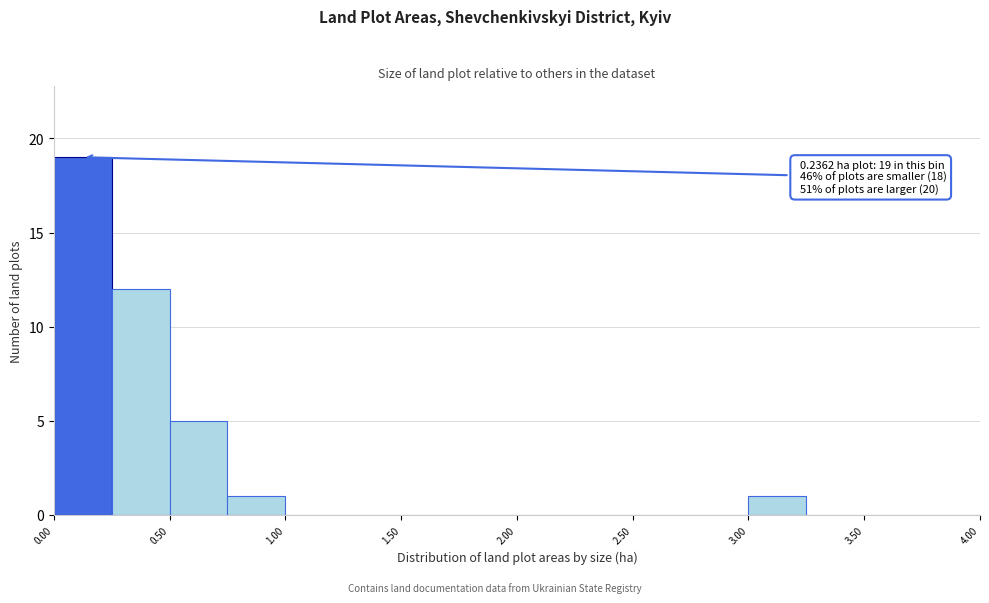

Over which range of the x-axis is the bar tallest?

0.00 to 0.25